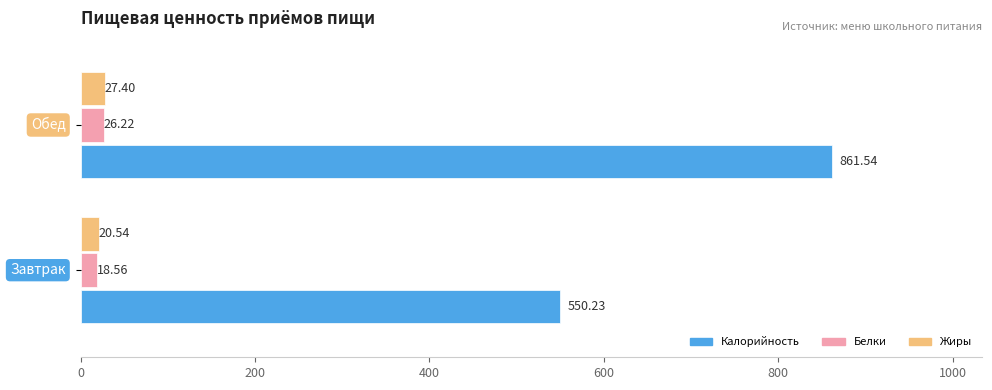

Rank the series by their maximum value, from lowest to highest.

Белки, Жиры, Калорийность